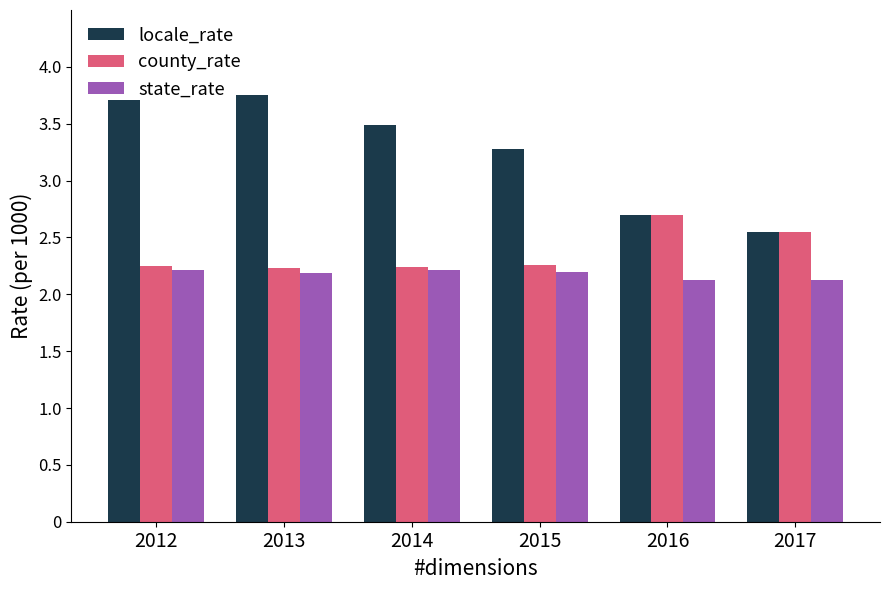

True or false: locale_rate has a value of 5.9 at 2015.

False